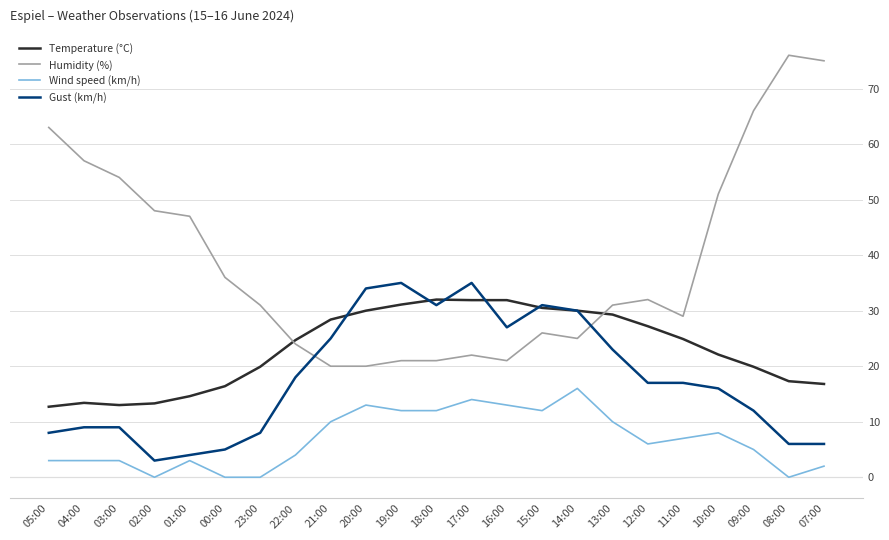

Is it true that Gust (km/h) equals 2.8 at 07:00?

False